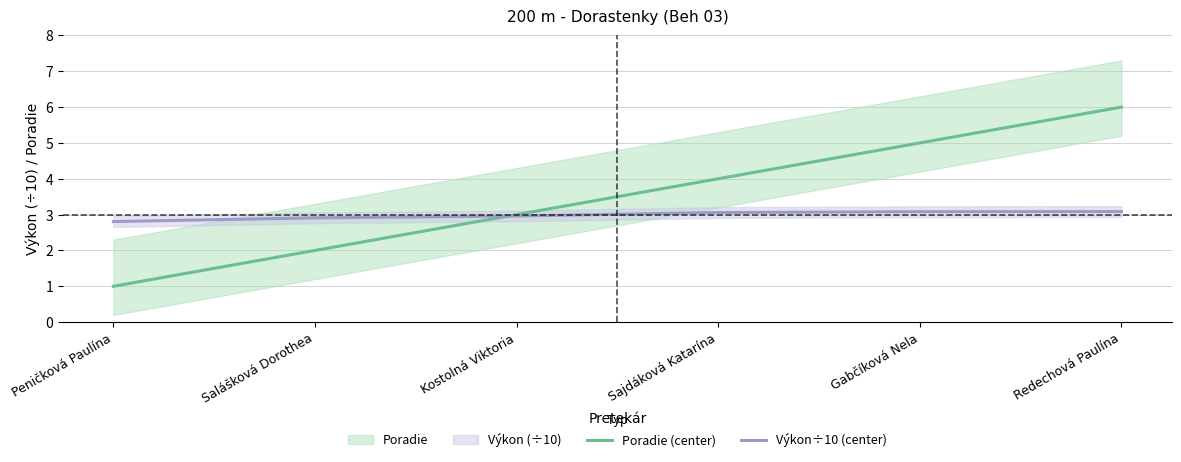

What is the value of the Poradie (center) point at the 4th from the left?

4.0